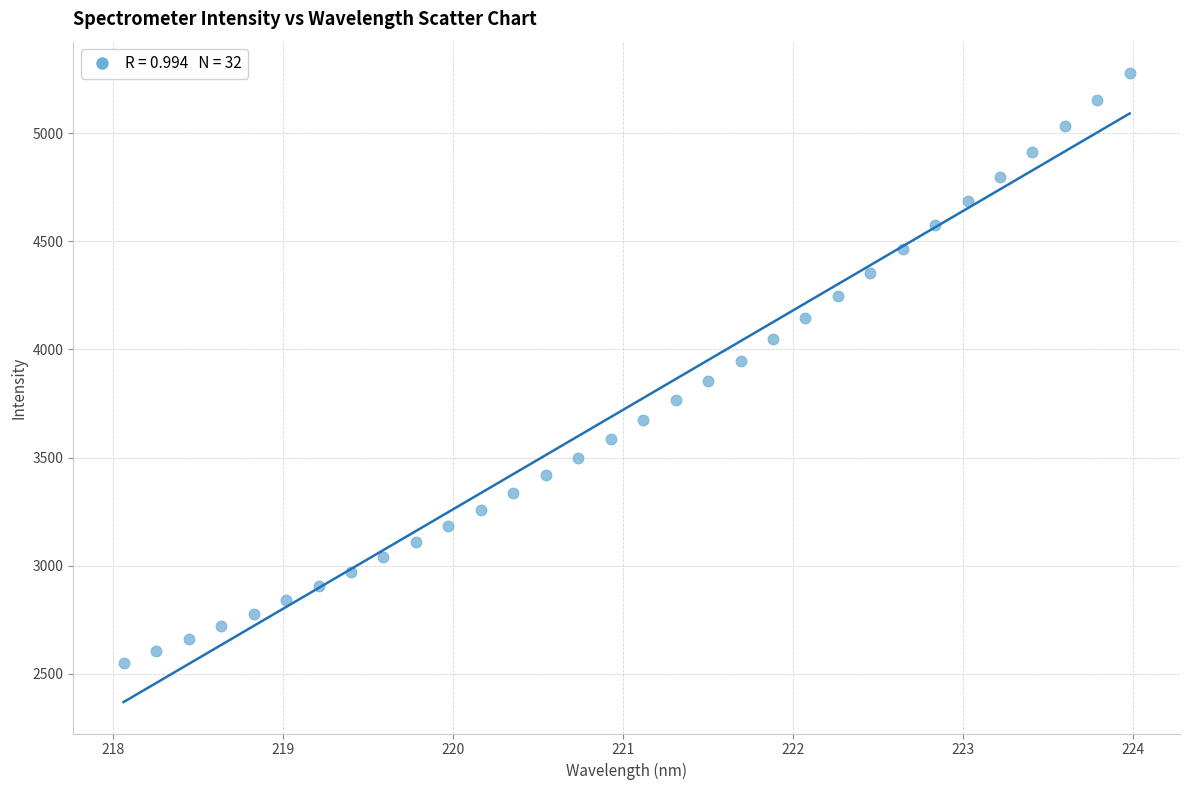

What is the range of X values (max minus min)?

5.9